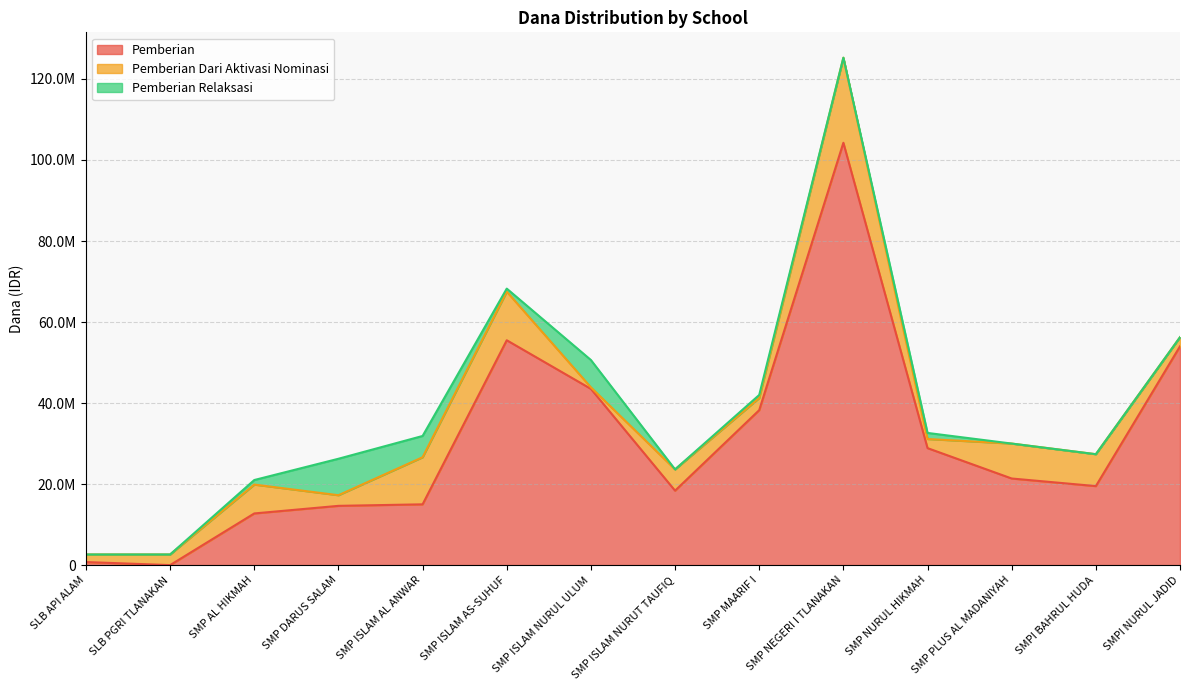

At which category is the sum across all series the highest?

SMP NEGERI I TLANAKAN